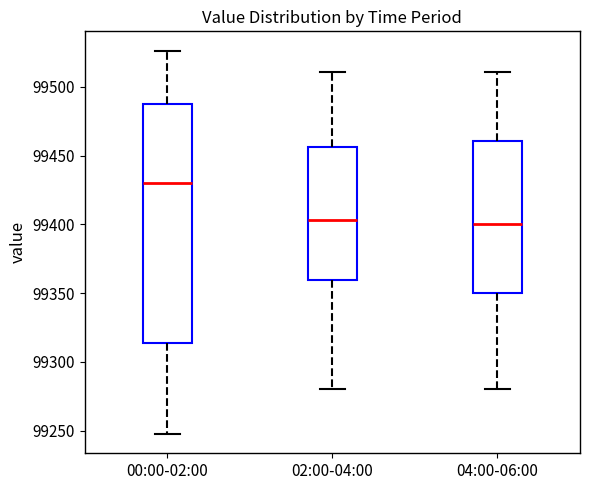

Which box has the highest median line?

00:00-02:00